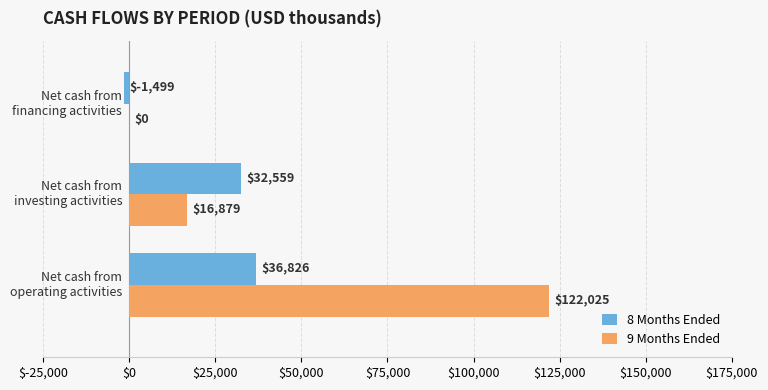

What is the sum of all 9 Months Ended values?

138904